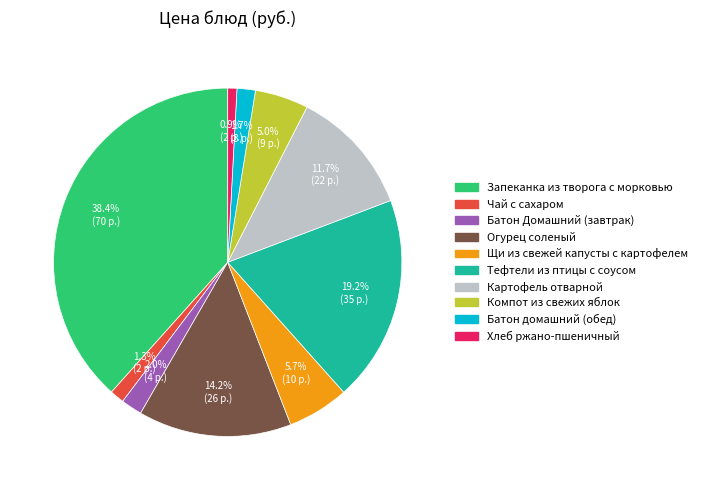

How many segments does this pie chart have?

10